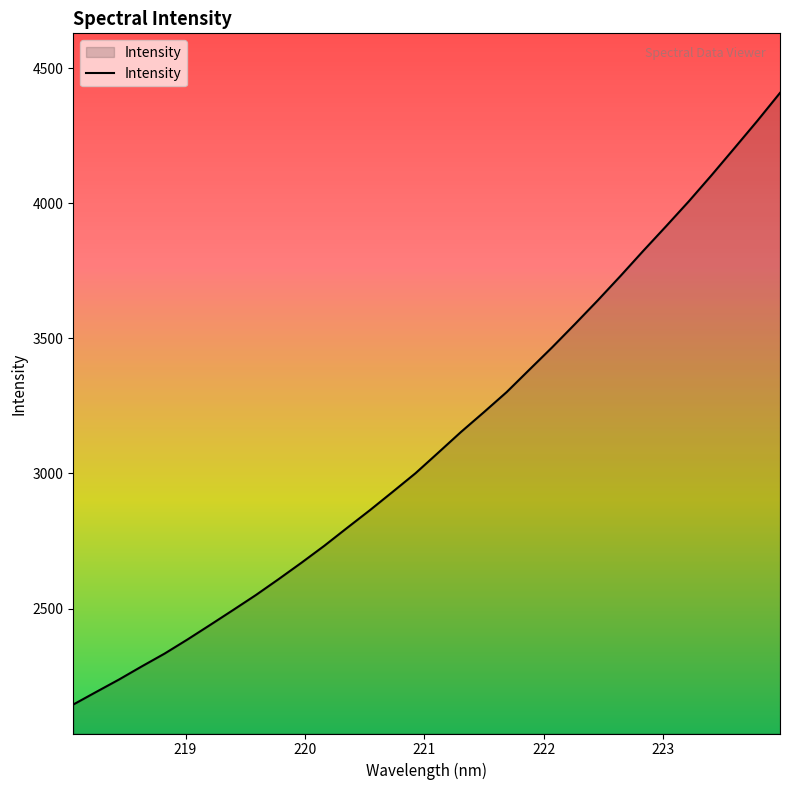

What is the difference between the maximum and minimum values?

2263.9